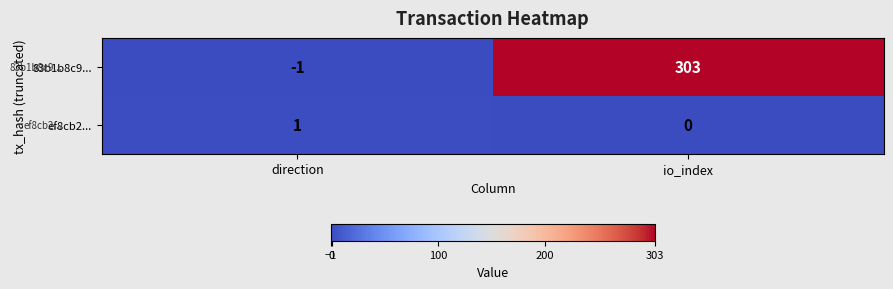

What is the difference between the 83b1b8c9... values at direction and io_index?

304